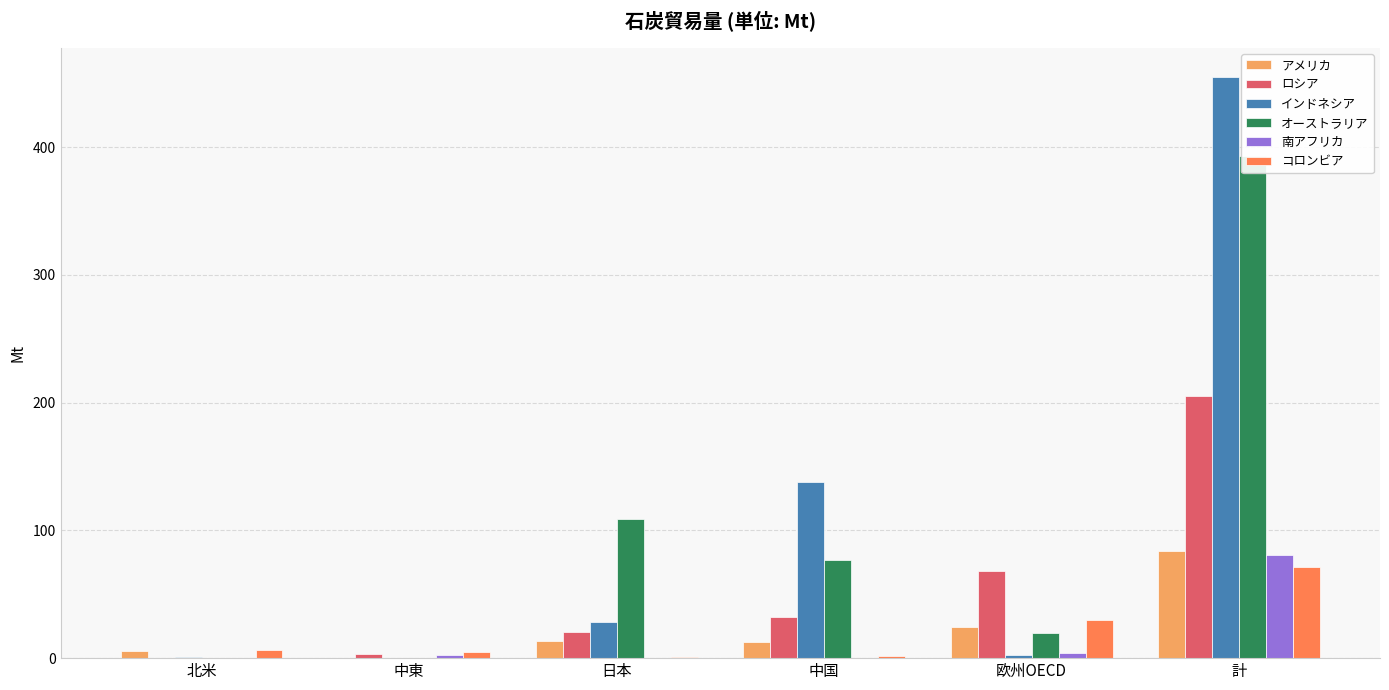

True or false: インドネシア has a value of 2.8 at 欧州OECD.

True